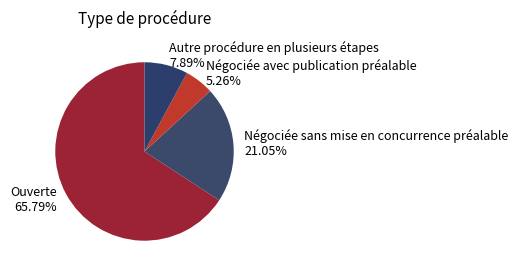

To the nearest percent, what is the difference between the Autre procédure en plusieurs étapes and Négociée avec publication préalable slice percentages?

3%